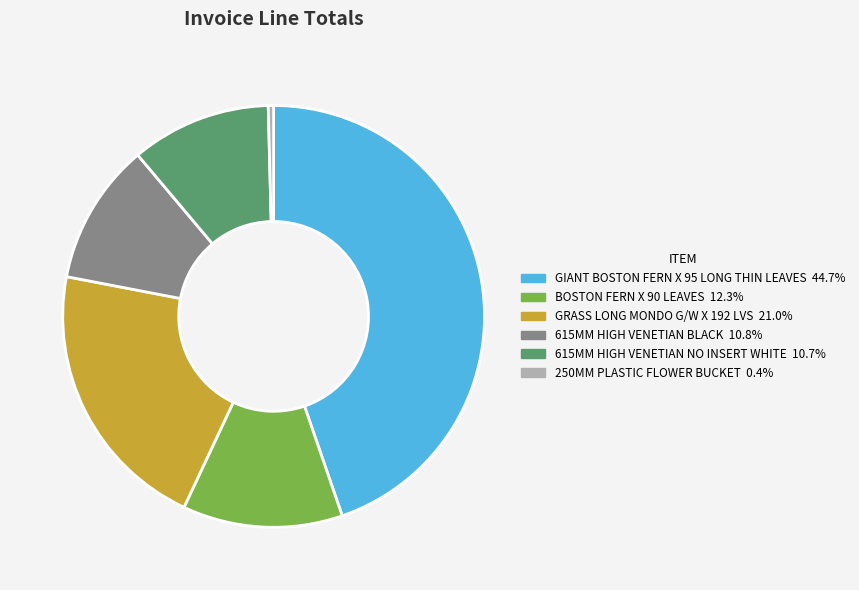

Between 250MM PLASTIC FLOWER BUCKET and 615MM HIGH VENETIAN BLACK, which is larger?

615MM HIGH VENETIAN BLACK